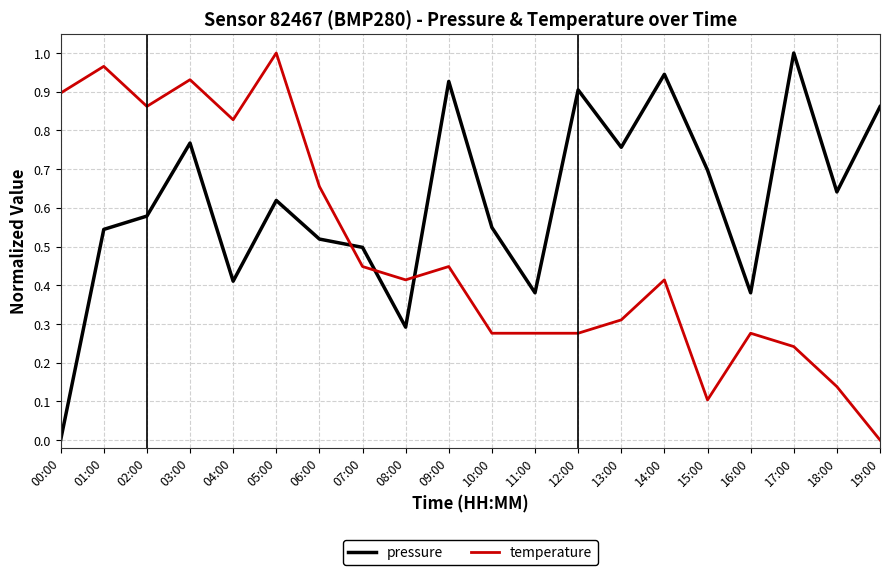

List the series in order of their overall mean, lowest first.

temperature, pressure